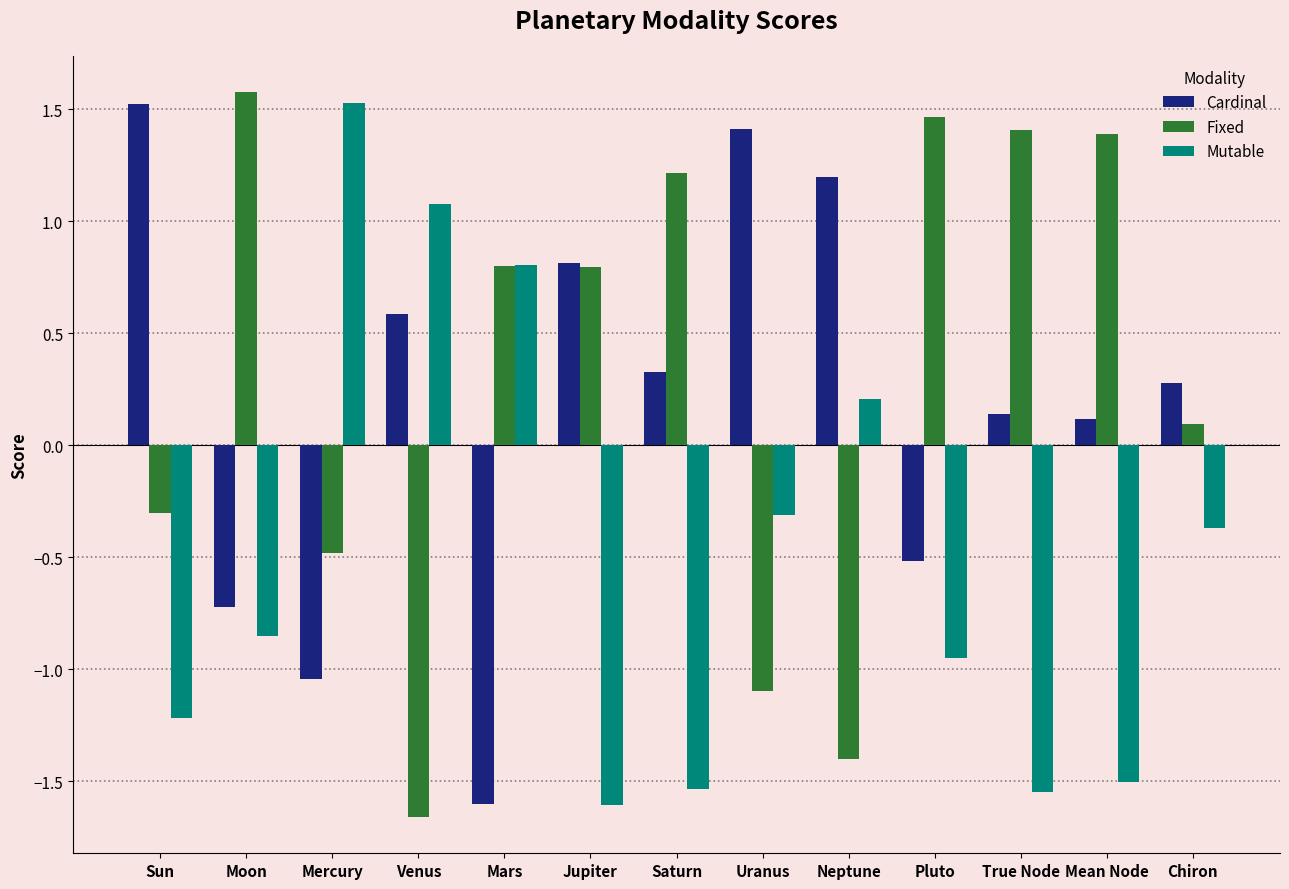

Which category has the highest value in the Fixed series?

Moon